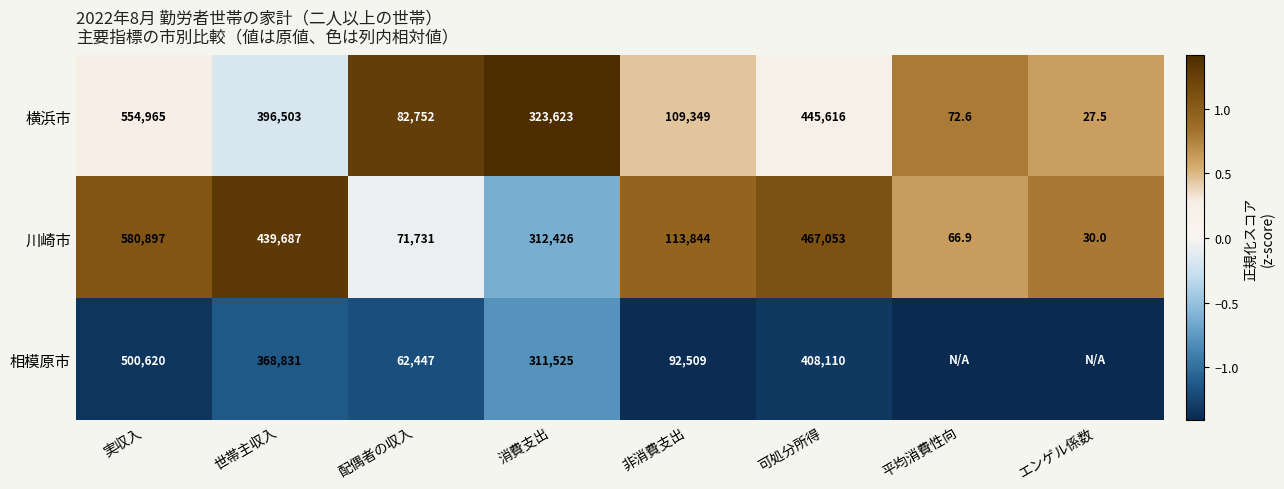

Is it true that 川崎市 equals -1.0 at 消費支出?

False